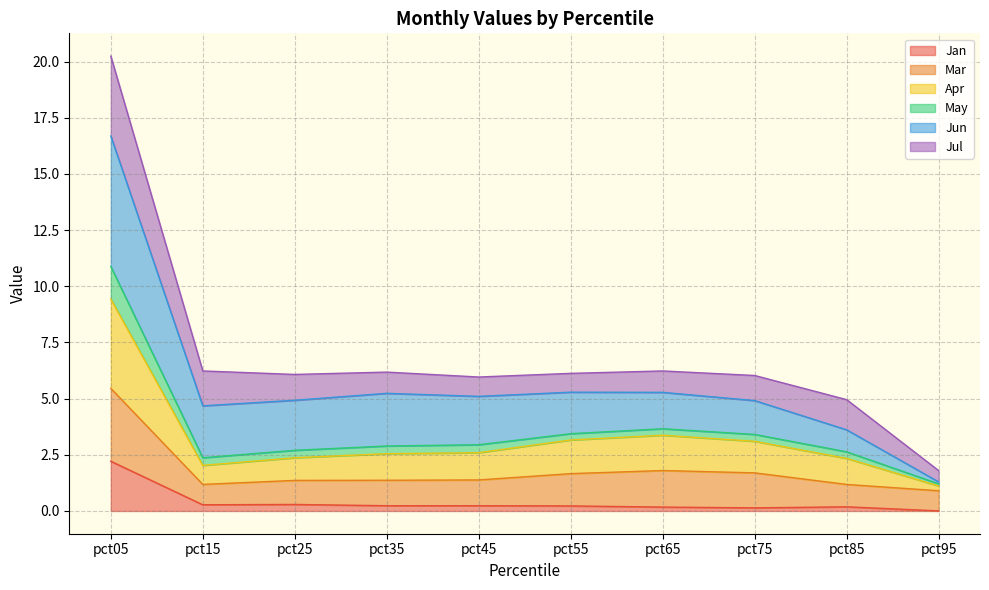

At which category does the chart reach its peak across all series?

pct05